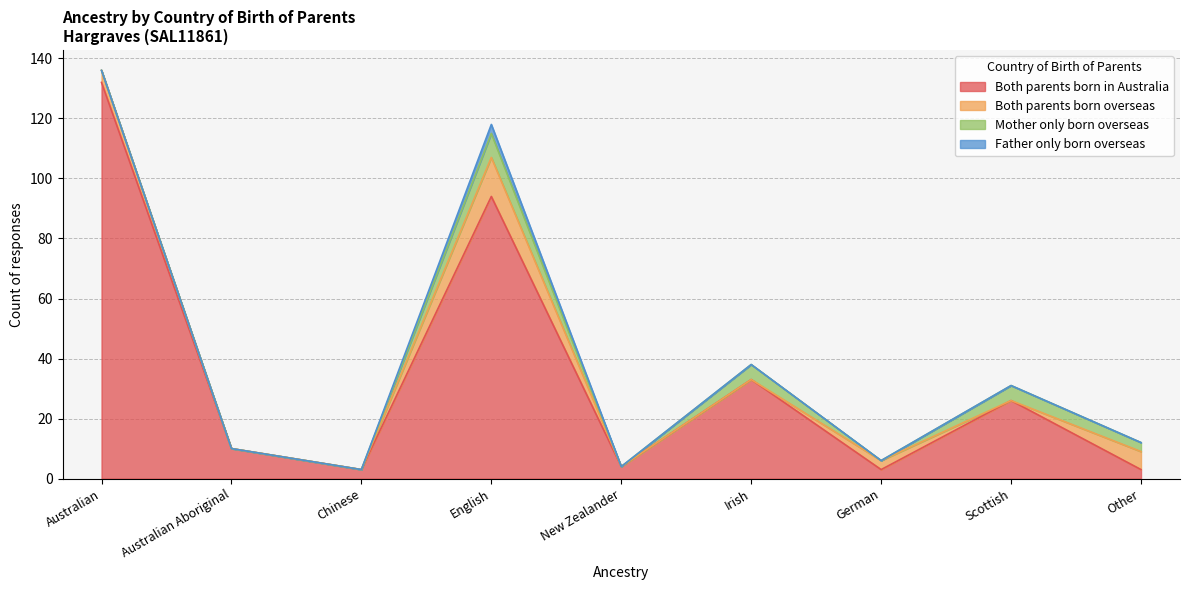

Which series has the largest total across all categories?

Both parents born in Australia